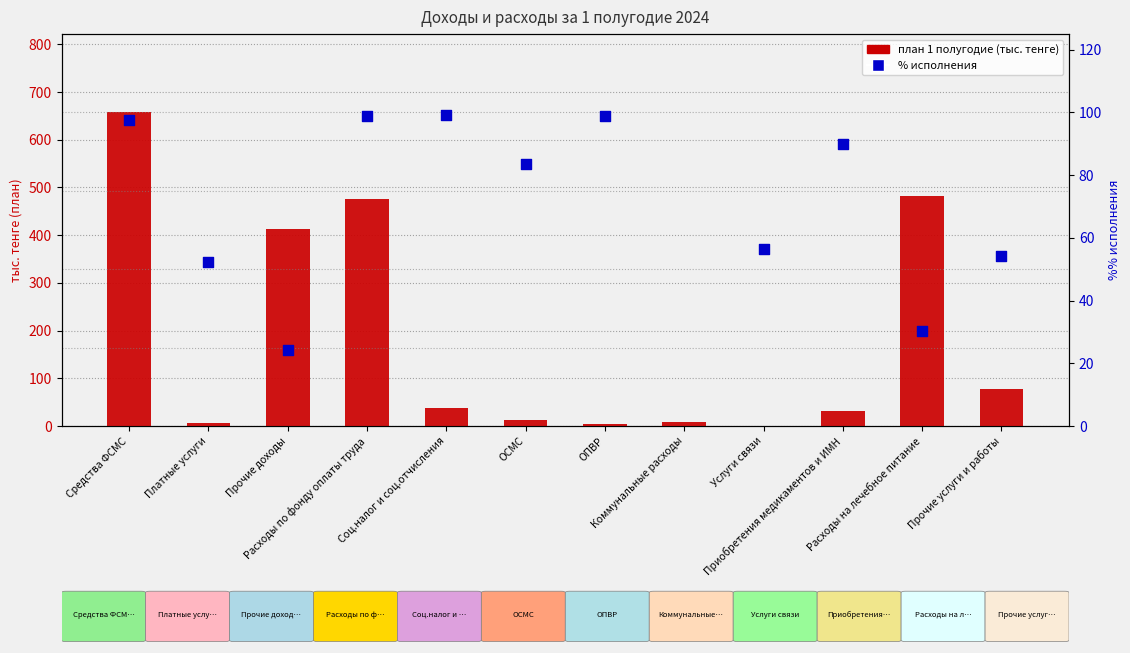

Which series has the widest spread of Y values?

план 1 полугодие (тыс. тенге)